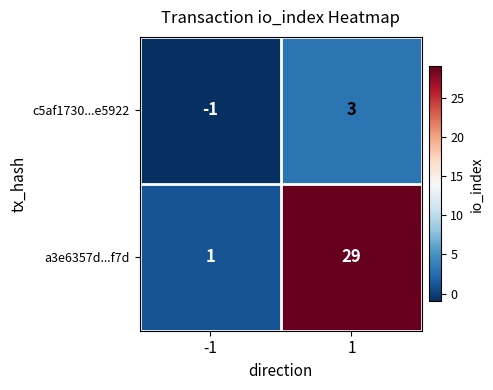

What is the difference between the a3e6357d...f7d values at 1 and -1?

28